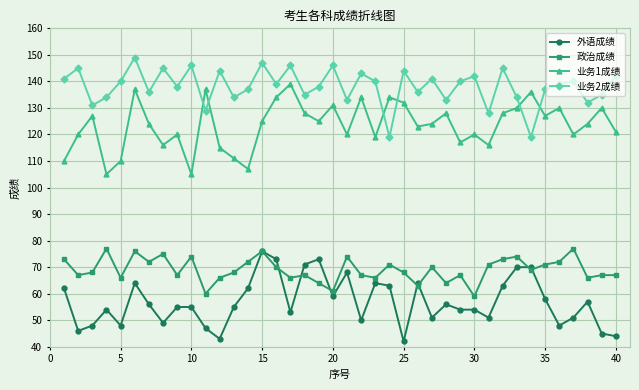

Which series has the largest total across all categories?

业务2成绩